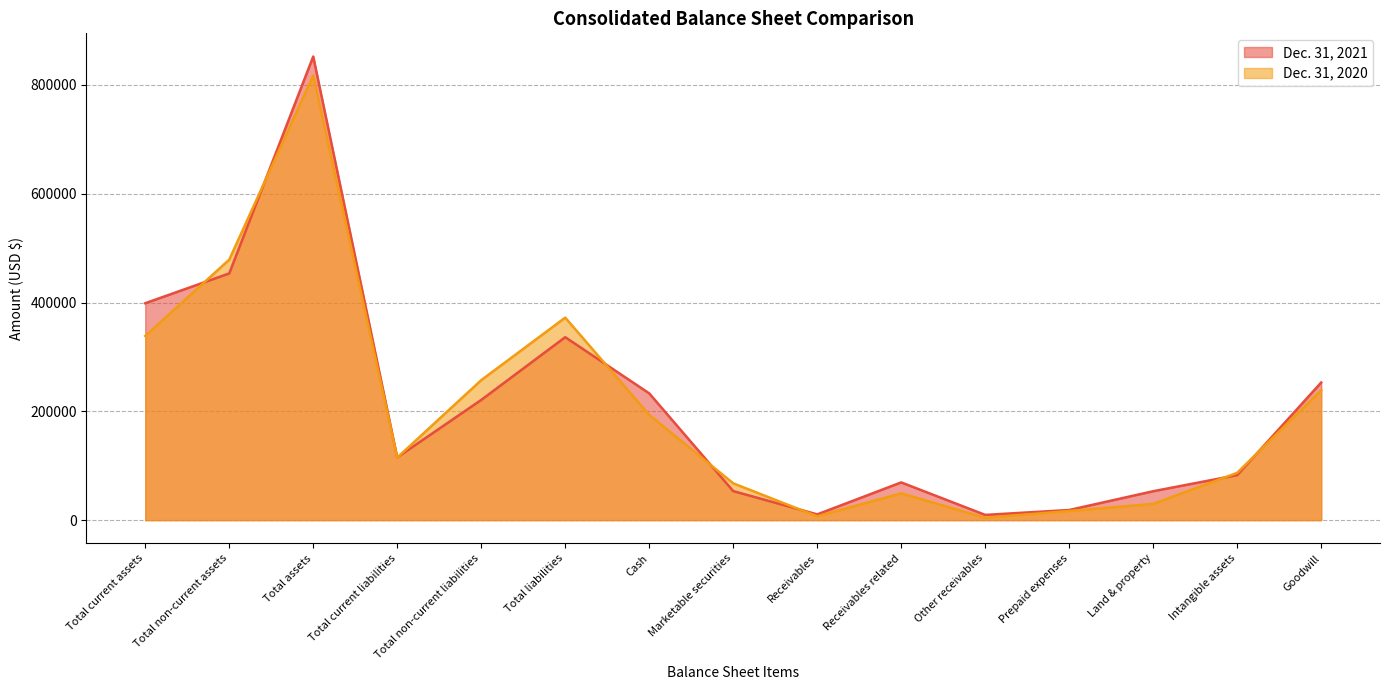

Where do Dec. 31, 2021 and Dec. 31, 2020 first cross each other?

Total current assets and Total non-current assets